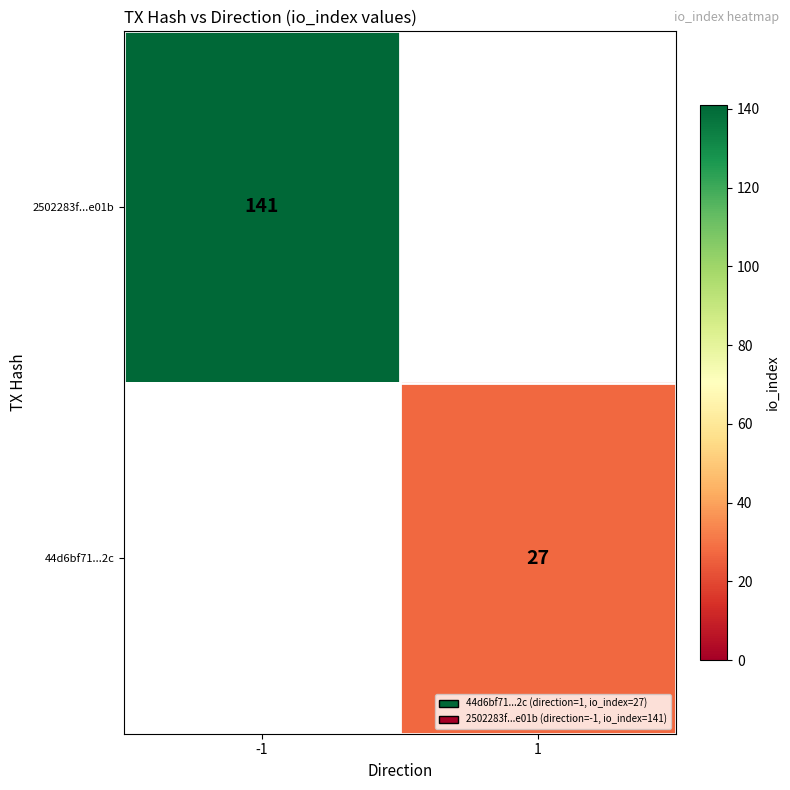

The 44d6bf71...2c series shows 16 at 1. True or false?

False